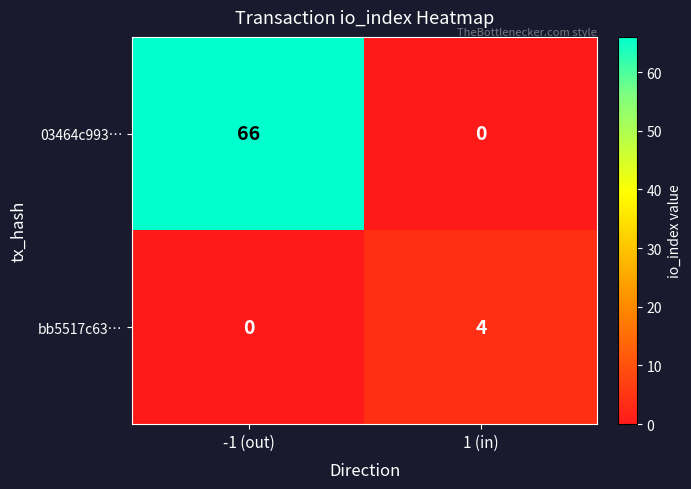

Which series has the largest range (max minus min)?

03464c993…